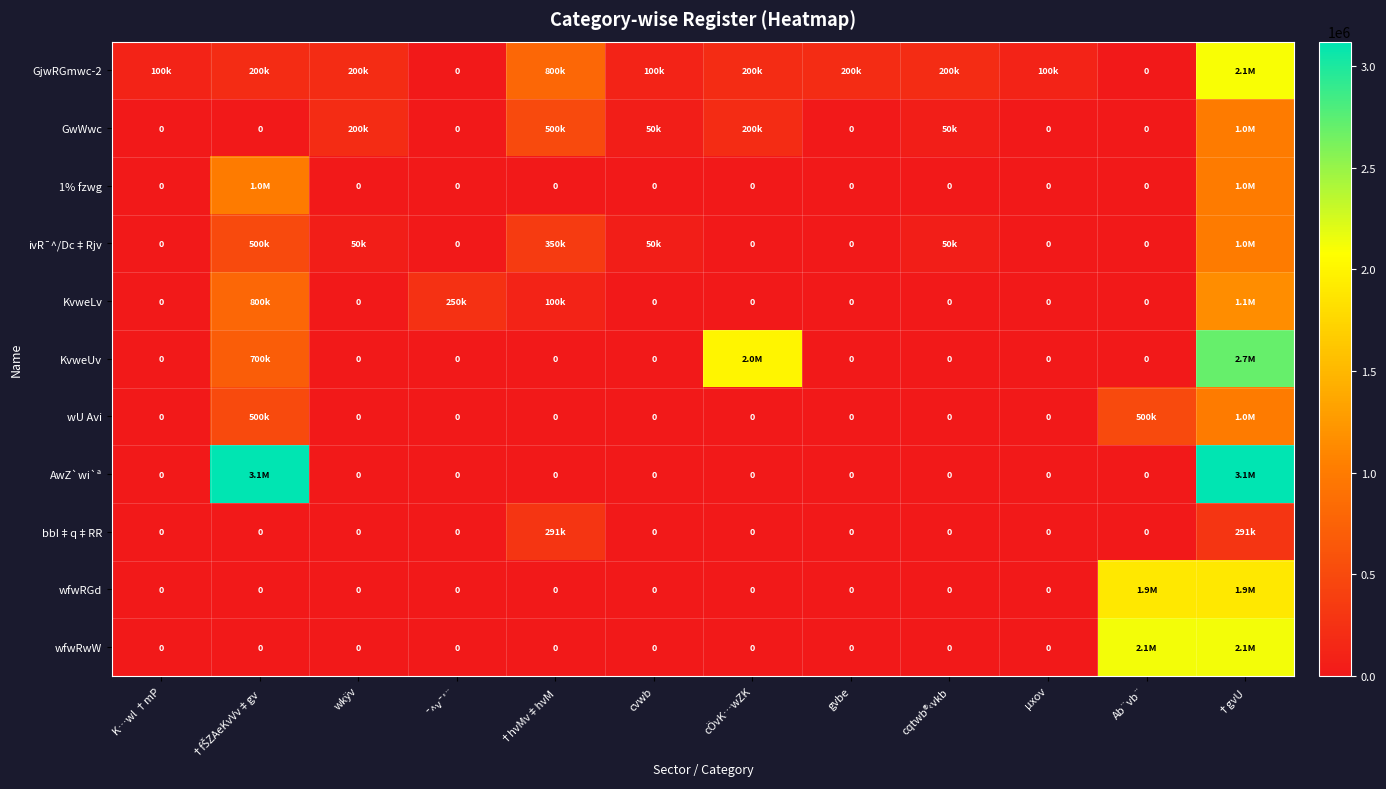

What is the maximum value shown in the chart?

3120000